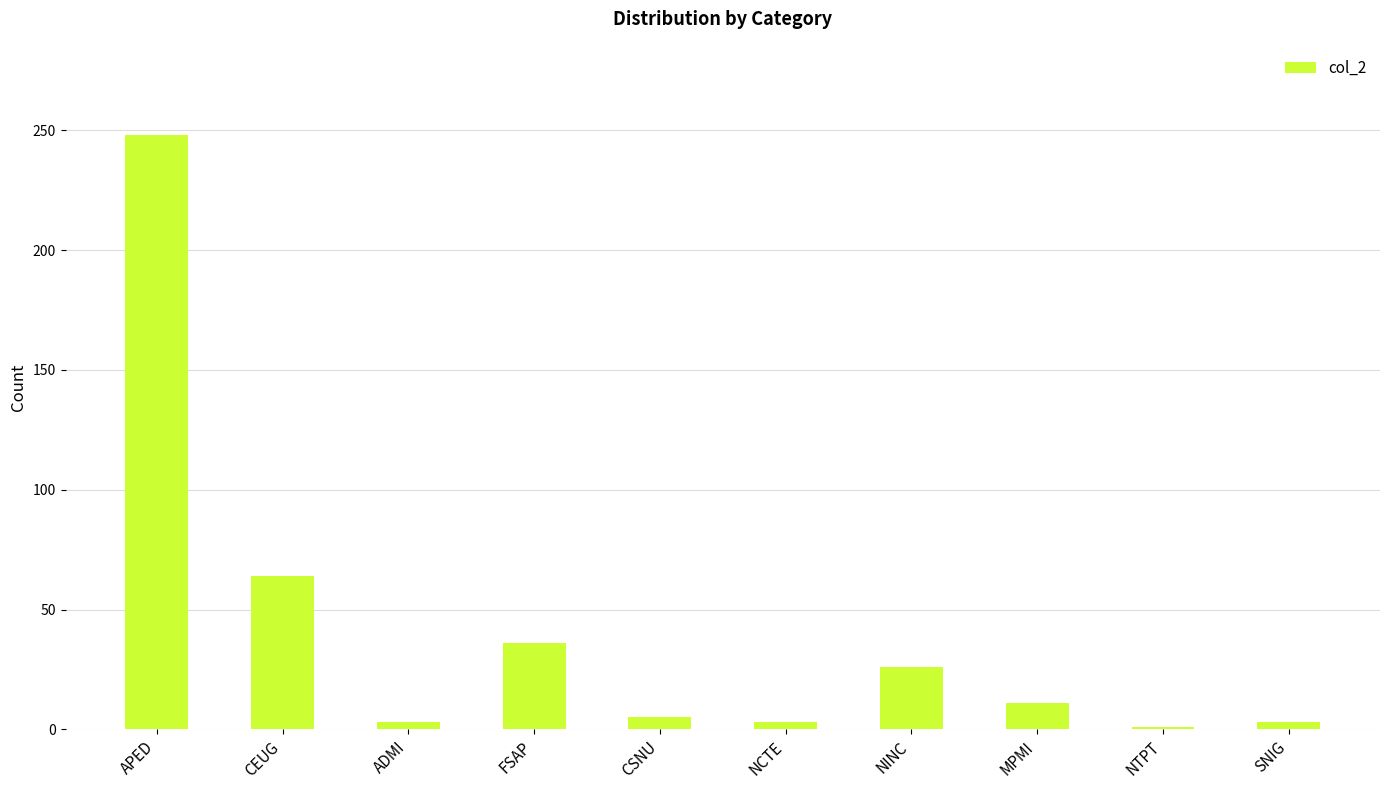

What is the difference between the maximum and second lowest values?

245